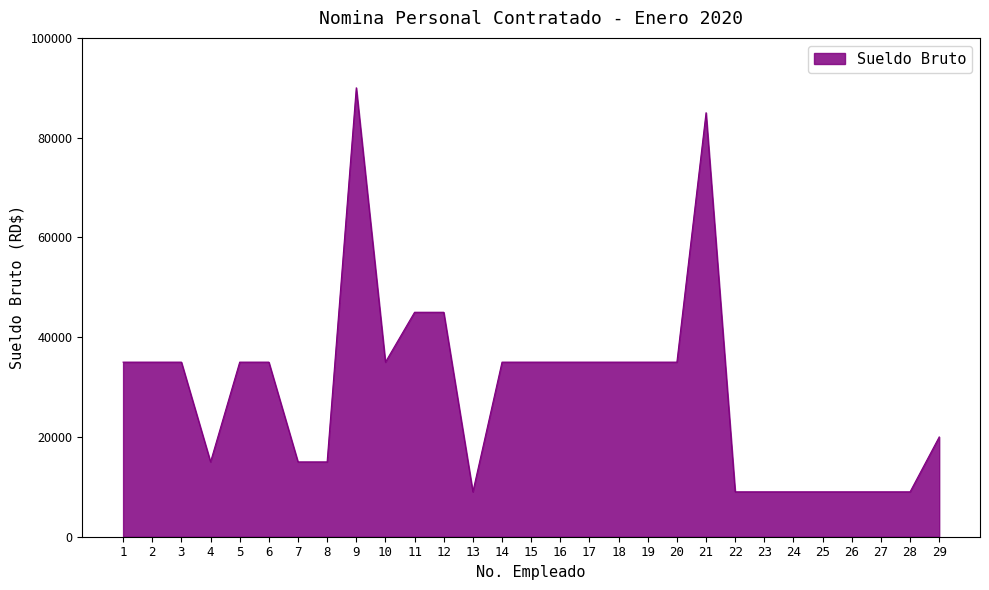

What is the difference between the second highest and minimum values?

76000